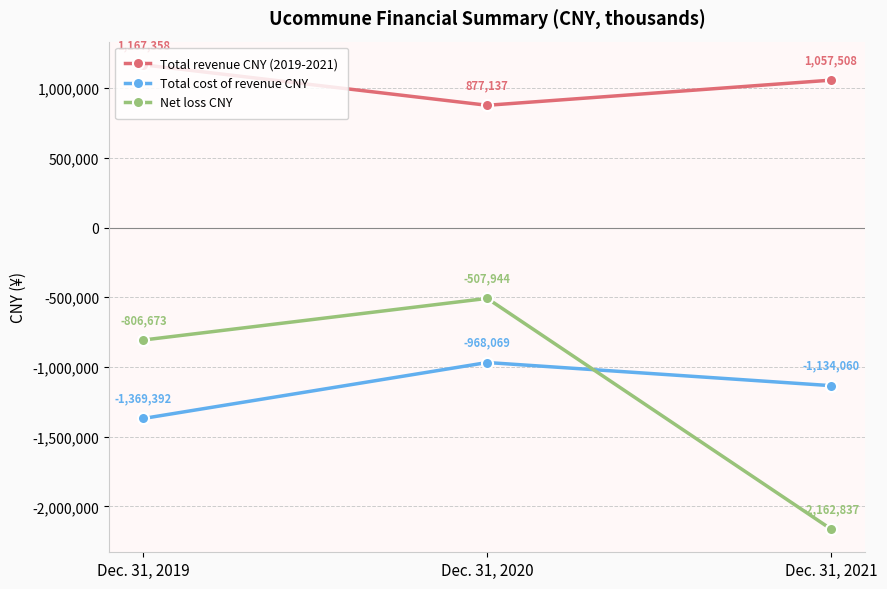

Rank the series at Dec. 31, 2021 from highest to lowest value.

Total revenue CNY (2019-2021), Total cost of revenue CNY, Net loss CNY